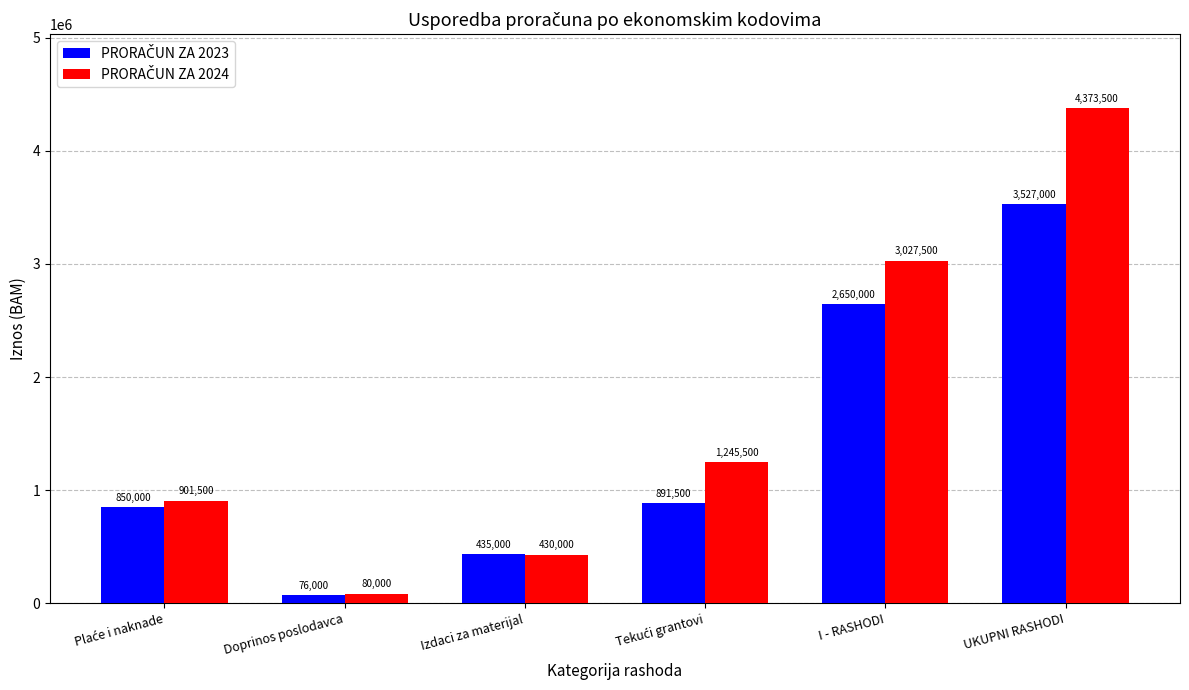

What is the total value across all series at I - RASHODI?

5677500